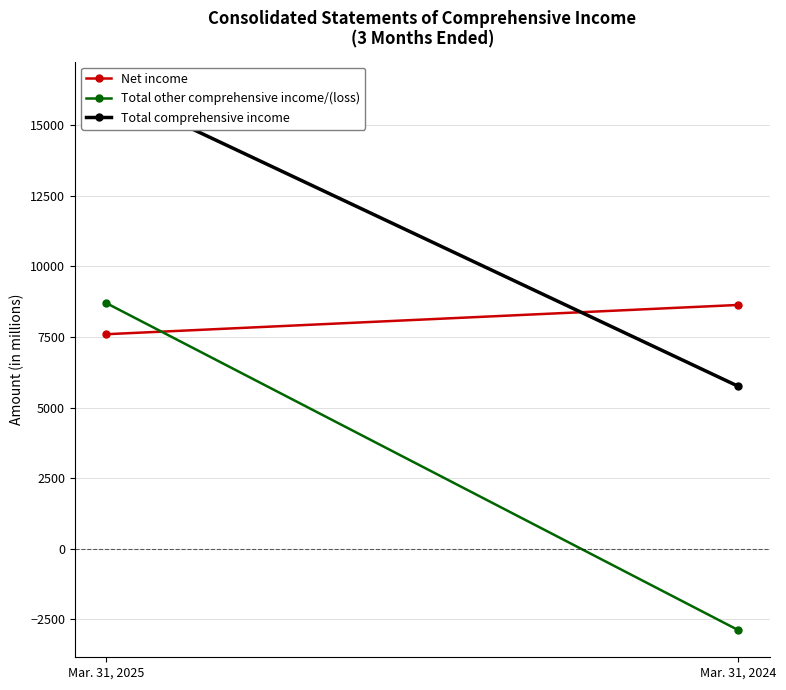

What is the value of the Total comprehensive income point at the 2nd from the left?

5749